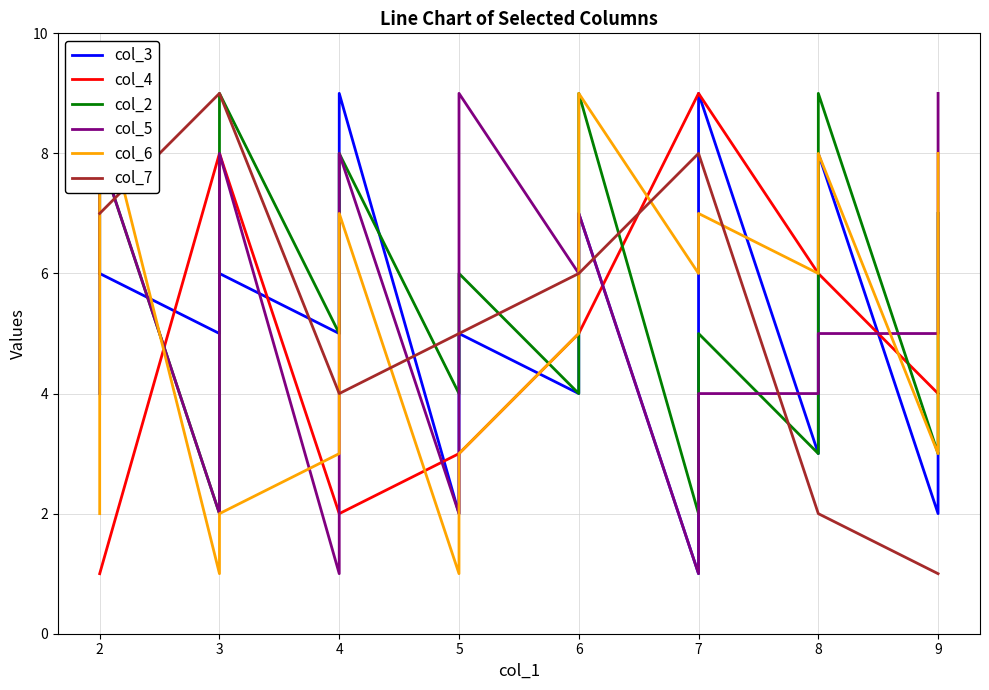

How many data points does each series have?

17